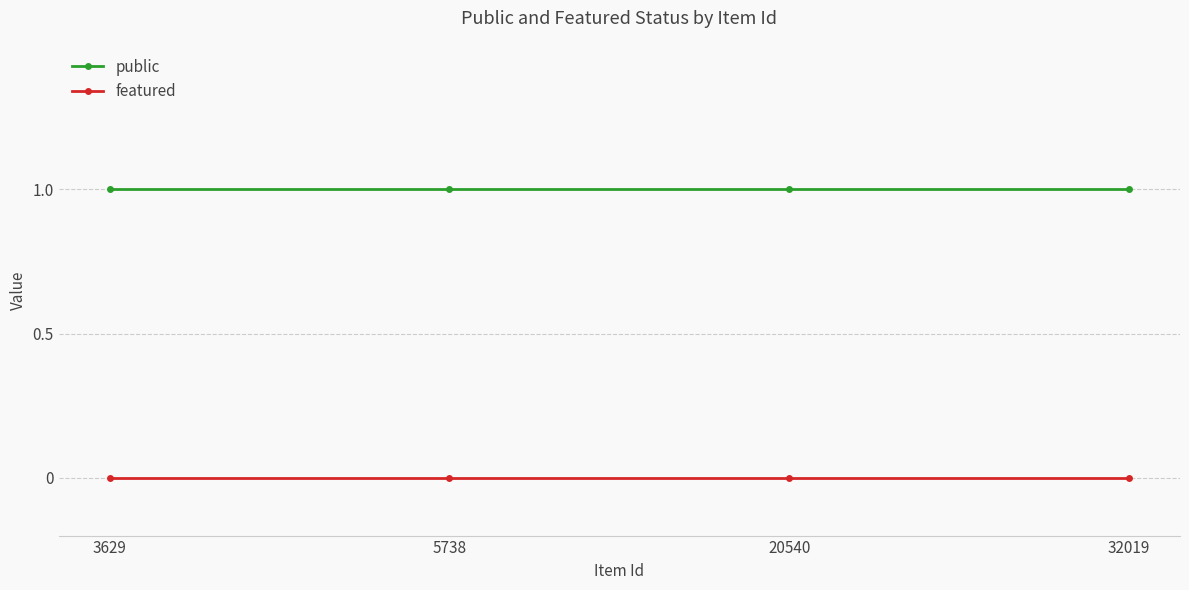

Which series has the largest total across all categories?

public